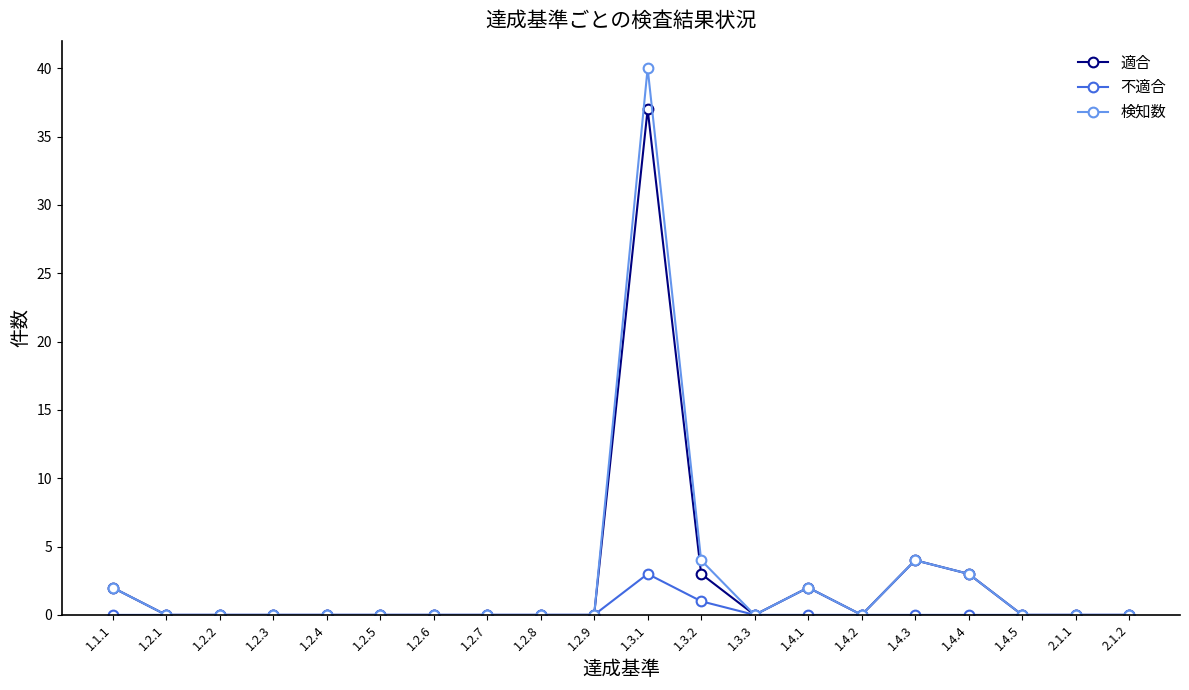

What is the label of the 8th point from the right?

1.3.3